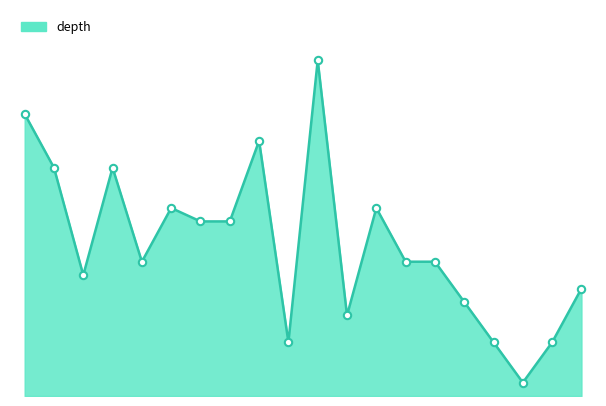

Is this an area chart (filled region under the line)?

Yes